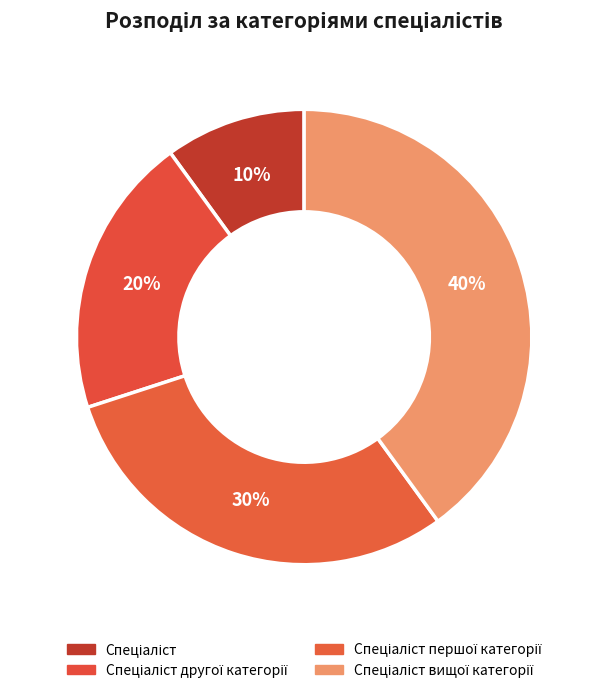

Count the number of slices in the pie.

4